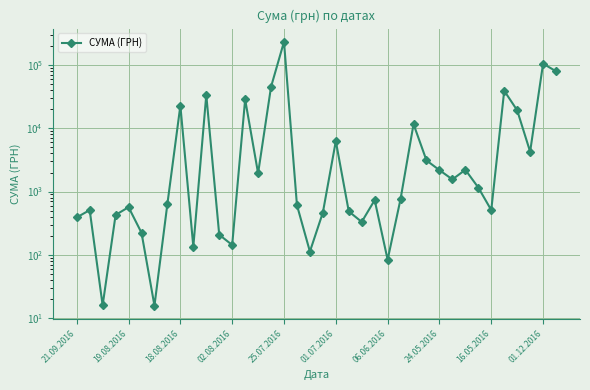

The chart shows a value of 143023.3 at 25.07.2016. True or false?

False